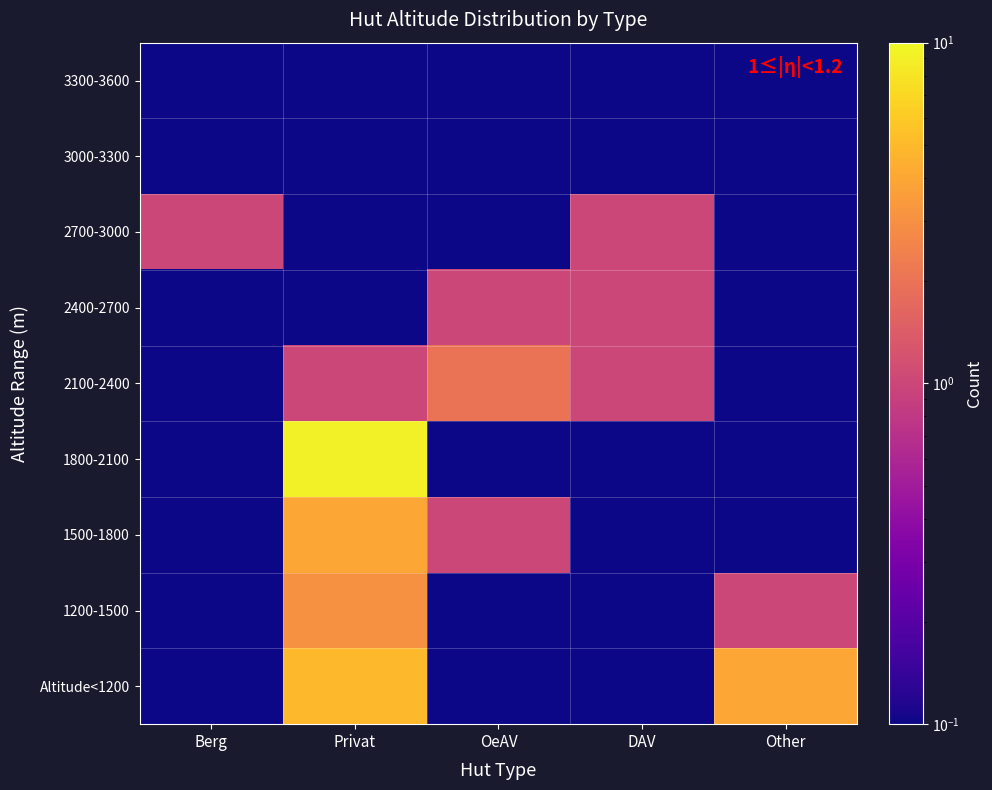

Between OeAV and Privat, which is larger?

Privat